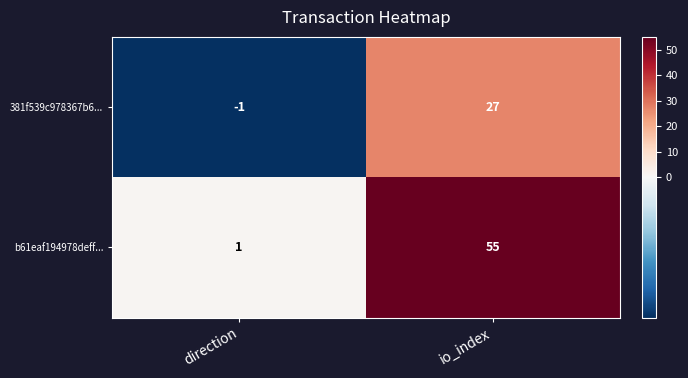

Where is 381f539c978367b6... nearest to the value 13?

direction